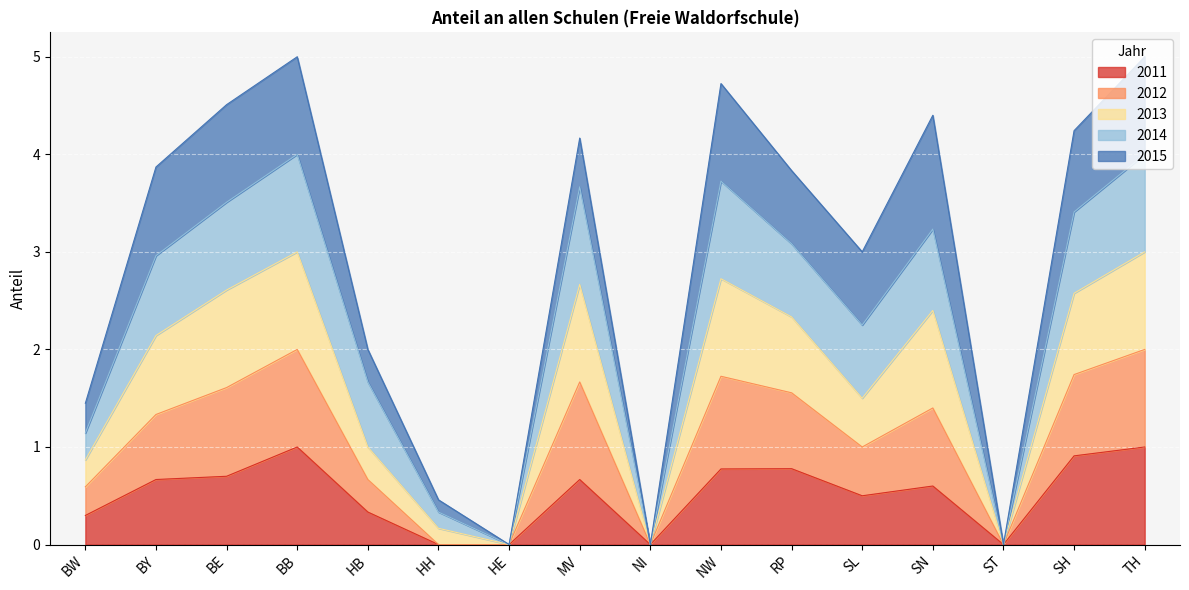

How many lines are shown in the chart?

5